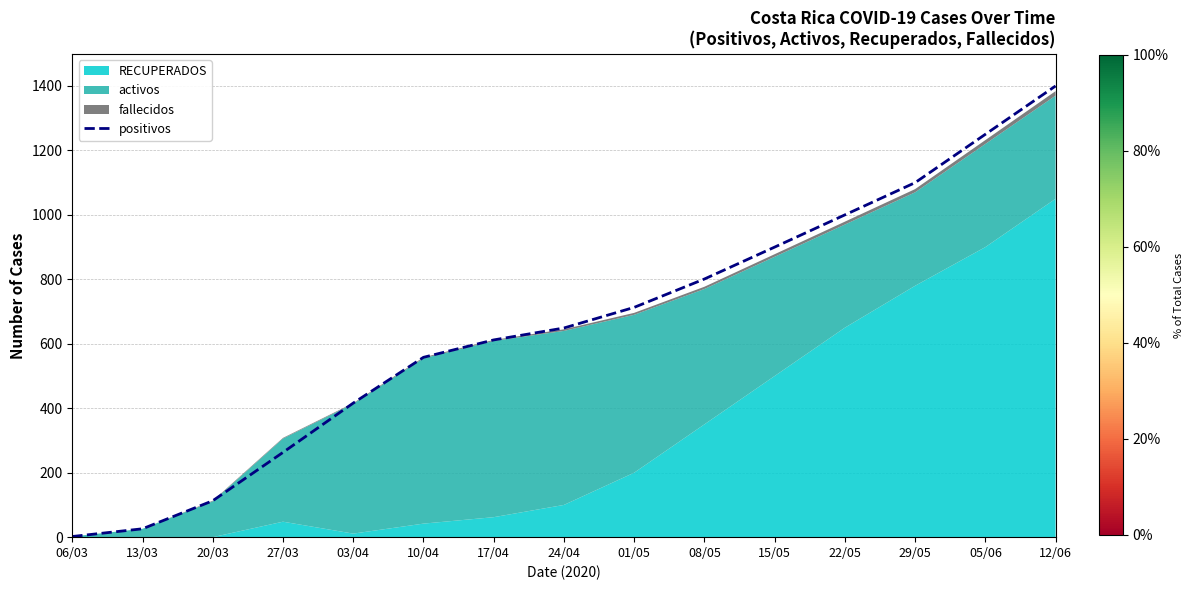

Where is the data nearest to the value 701?

01/05